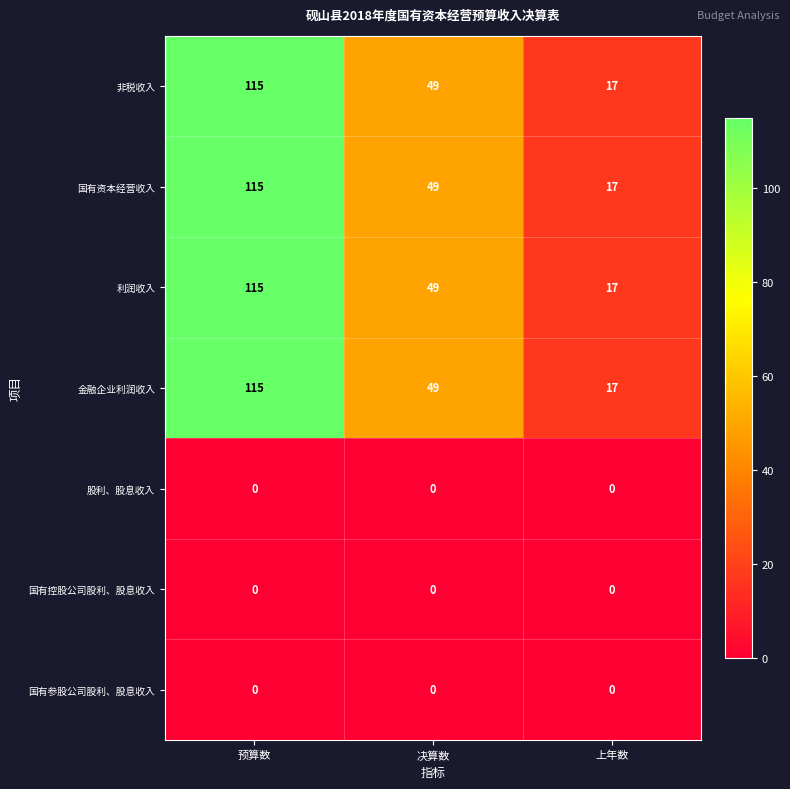

Reading right to left, what are all the values shown in this chart?

非税收入: 上年数=17	决算数=49	预算数=115
国有资本经营收入: 上年数=17	决算数=49	预算数=115
利润收入: 上年数=17	决算数=49	预算数=115
金融企业利润收入: 上年数=17	决算数=49	预算数=115
股利、股息收入: 上年数=0	决算数=0	预算数=0
国有控股公司股利、股息收入: 上年数=0	决算数=0	预算数=0
国有参股公司股利、股息收入: 上年数=0	决算数=0	预算数=0